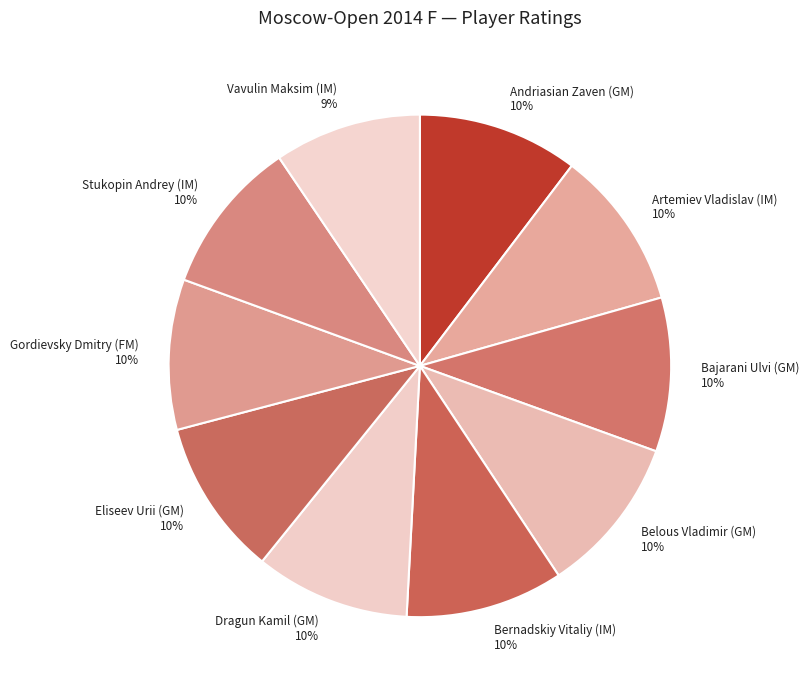

How many segments does this pie chart have?

10